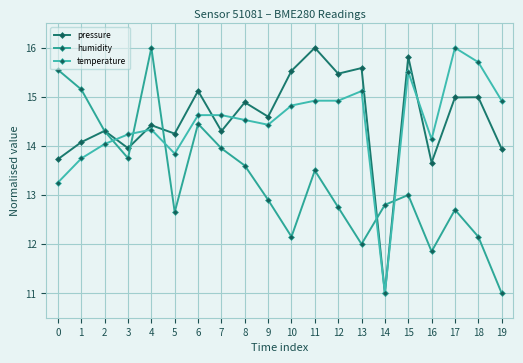

Is this an area chart (filled region under the line)?

No